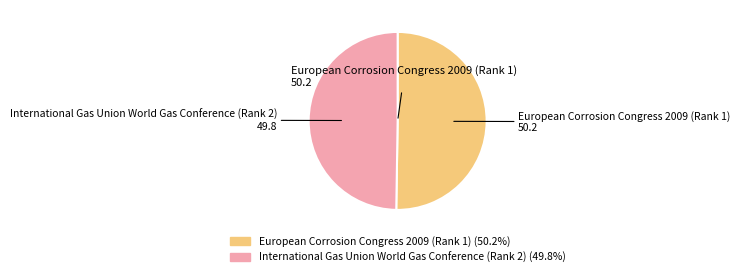

Do European Corrosion Congress 2009 (Rank 1) and International Gas Union World Gas Conference (Rank 2) together represent more than half of the pie?

Yes